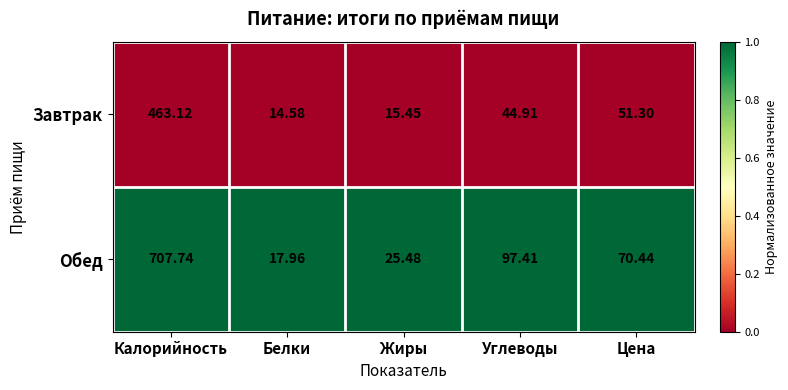

List the series in order of their peak value, lowest first.

Завтрак, Обед